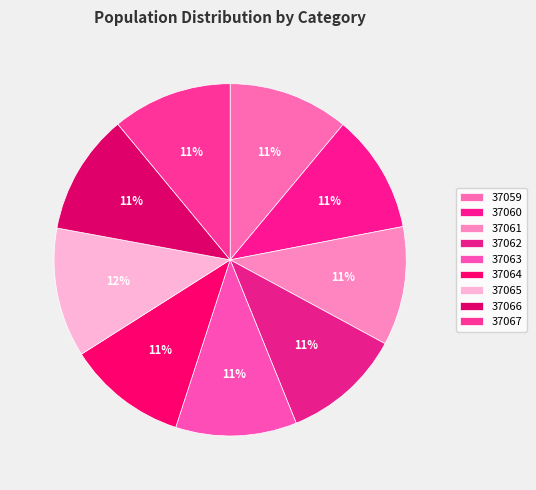

Which category has the smallest portion of the pie?

37060